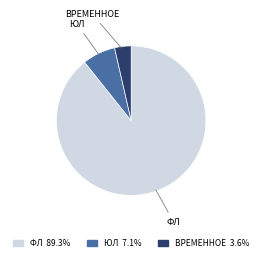

Which slice is the largest?

ФЛ